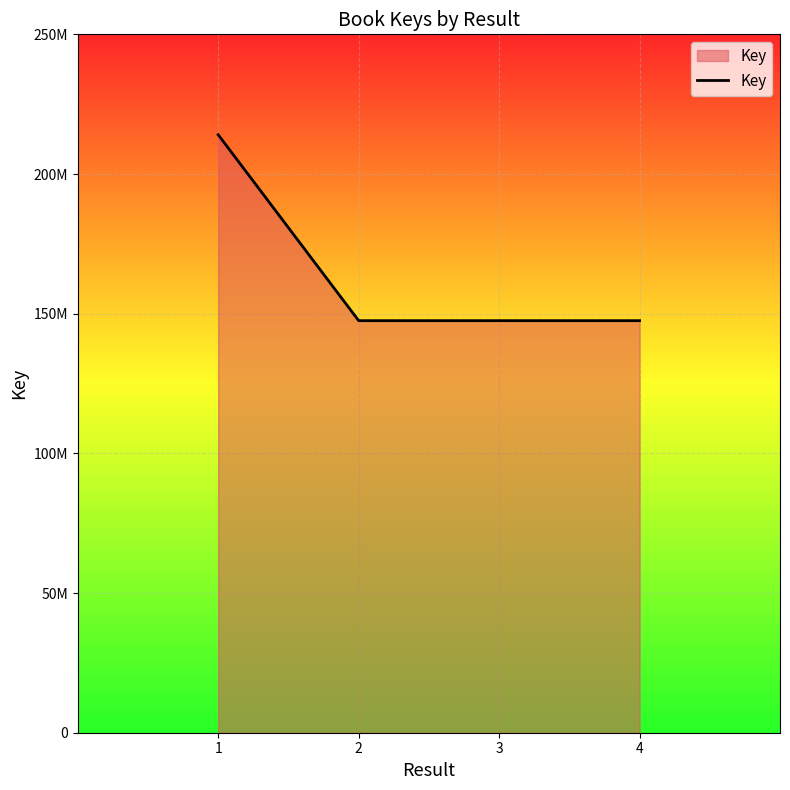

What is the value of the 4th point from the left?

147502266